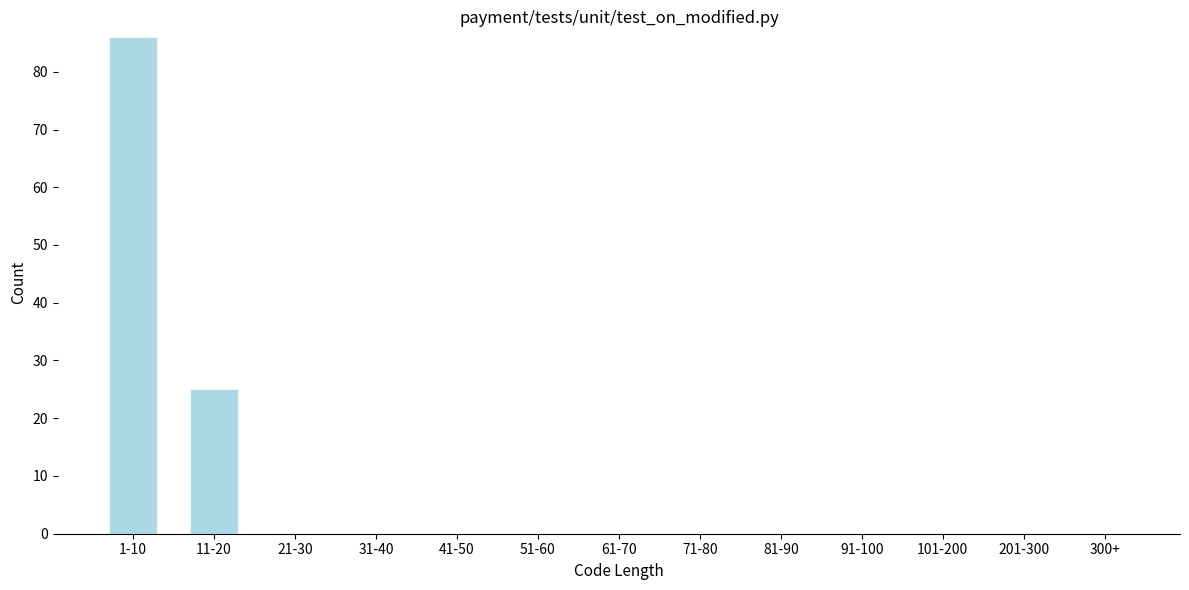

Reading right to left, extract all data points from this chart.

300+=0	201-300=0	101-200=0	91-100=0	81-90=0	71-80=0	61-70=0	51-60=0	41-50=0	31-40=0	21-30=0	11-20=25	1-10=86